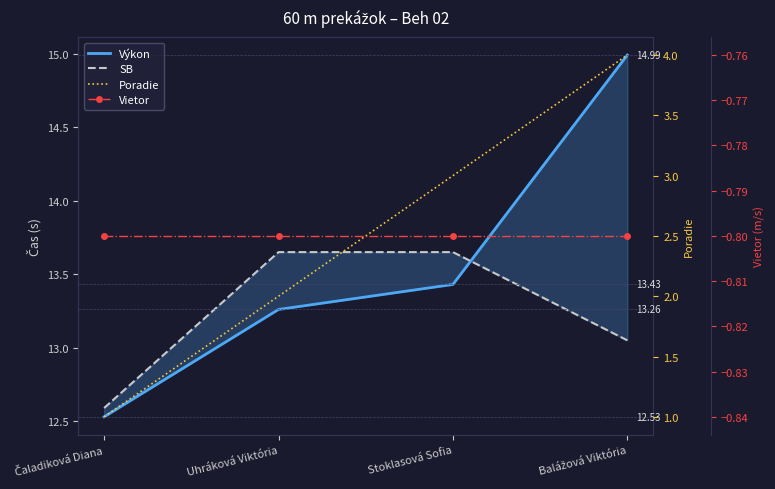

What is the difference between the maximum and minimum values in the Poradie series?

3.0